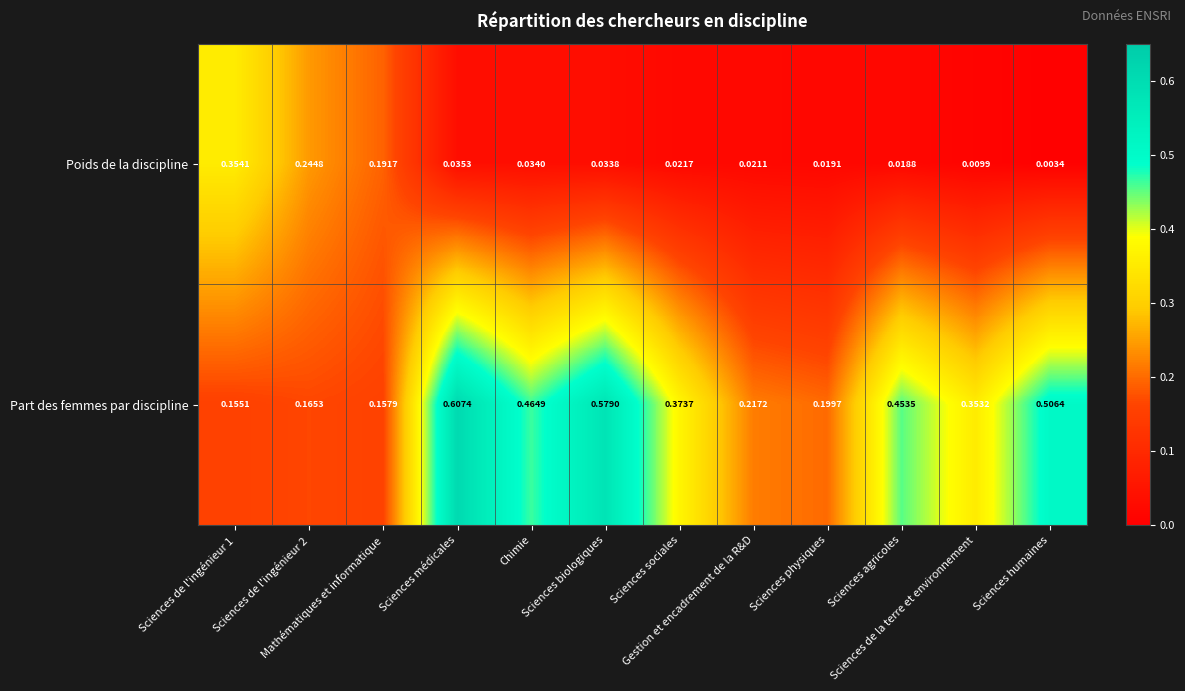

At Sciences de l'ingénieur 2, list the series in order from largest to smallest.

Poids de la discipline, Part des femmes par discipline